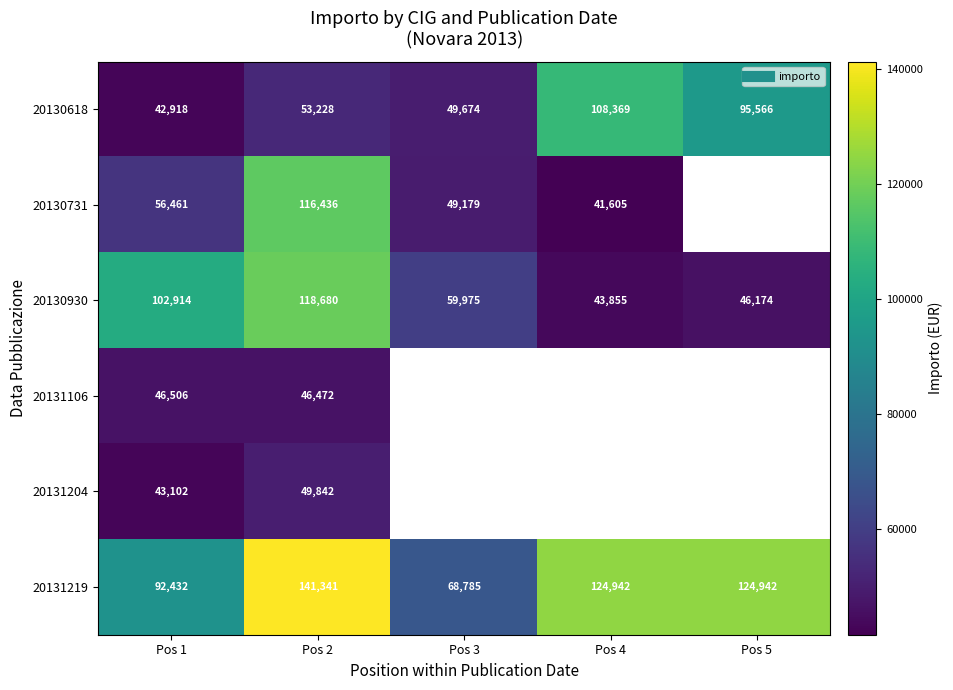

At which label is 20130618 closest to 75643?

Pos 5